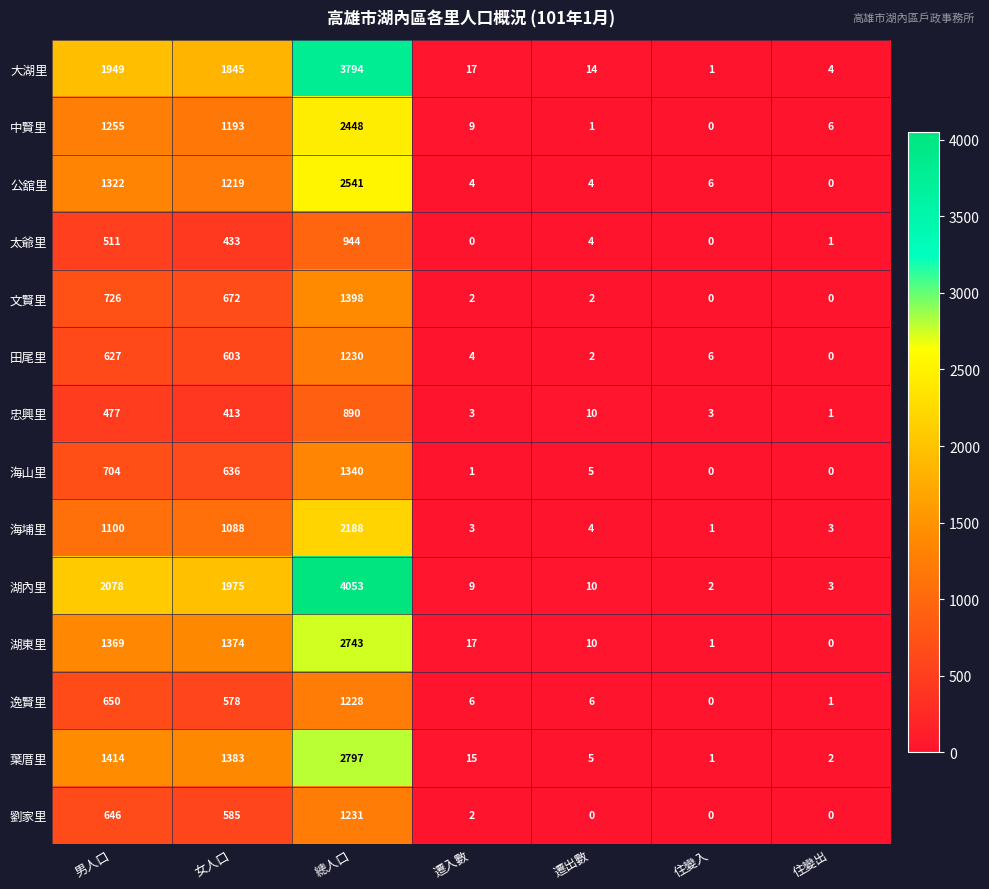

At how many categories does at least one series exceed 54?

3